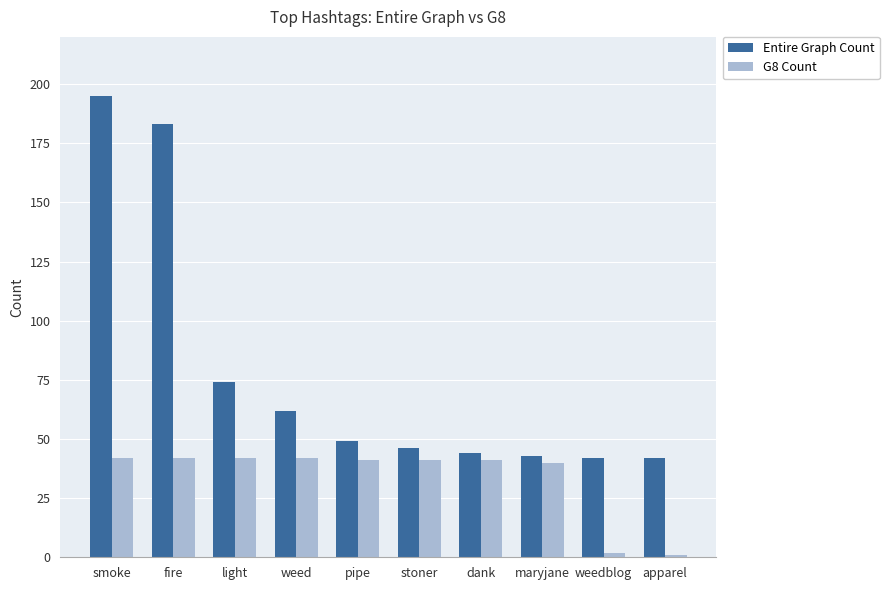

Which series changed the most between light and stoner?

Entire Graph Count